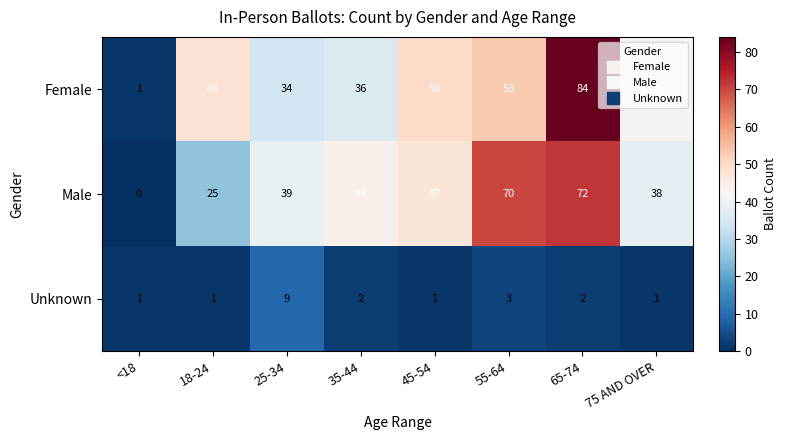

The Male series shows 115 at 55-64. True or false?

False